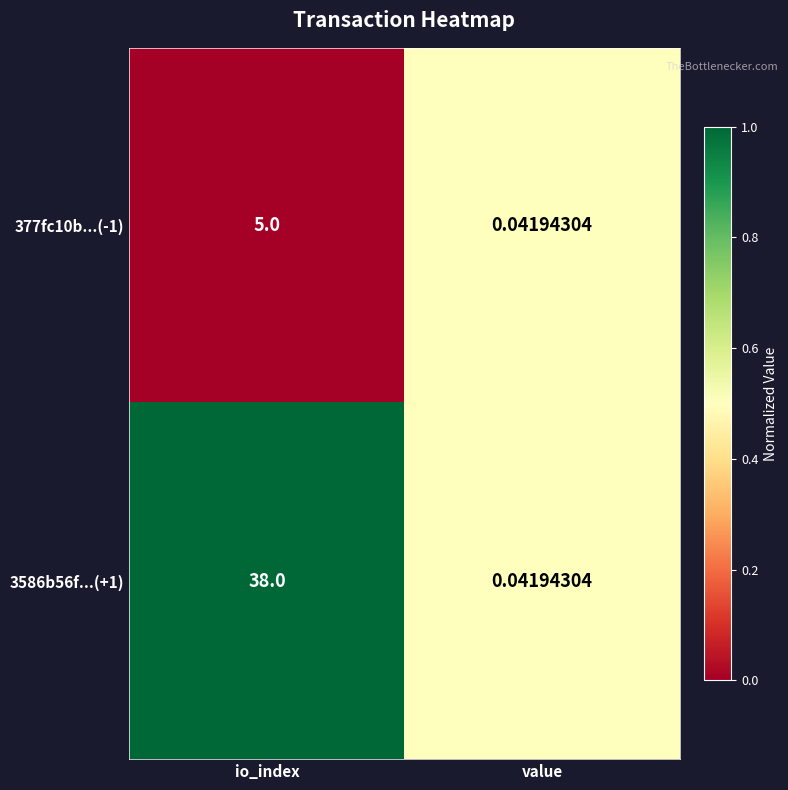

Which label corresponds to the smallest value in the chart?

value